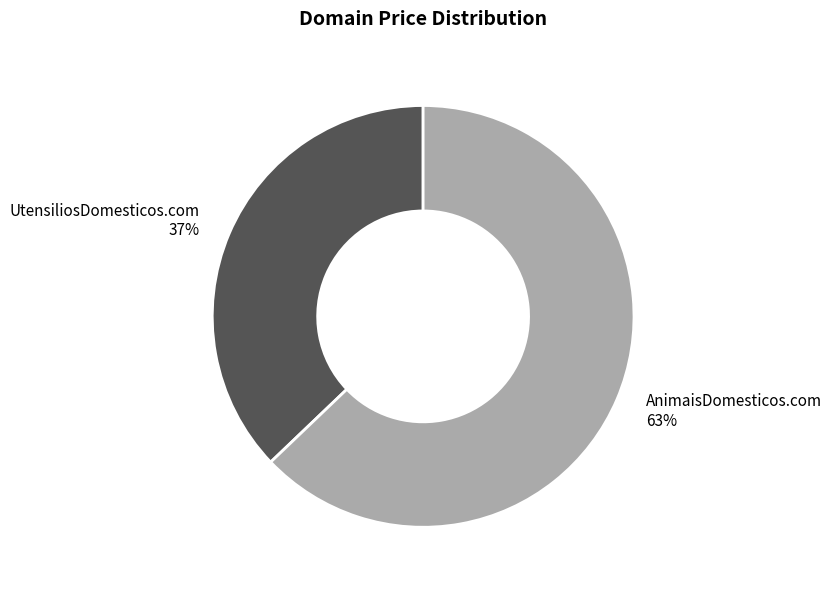

Is the sum of UtensiliosDomesticos.com and AnimaisDomesticos.com greater than half?

Yes